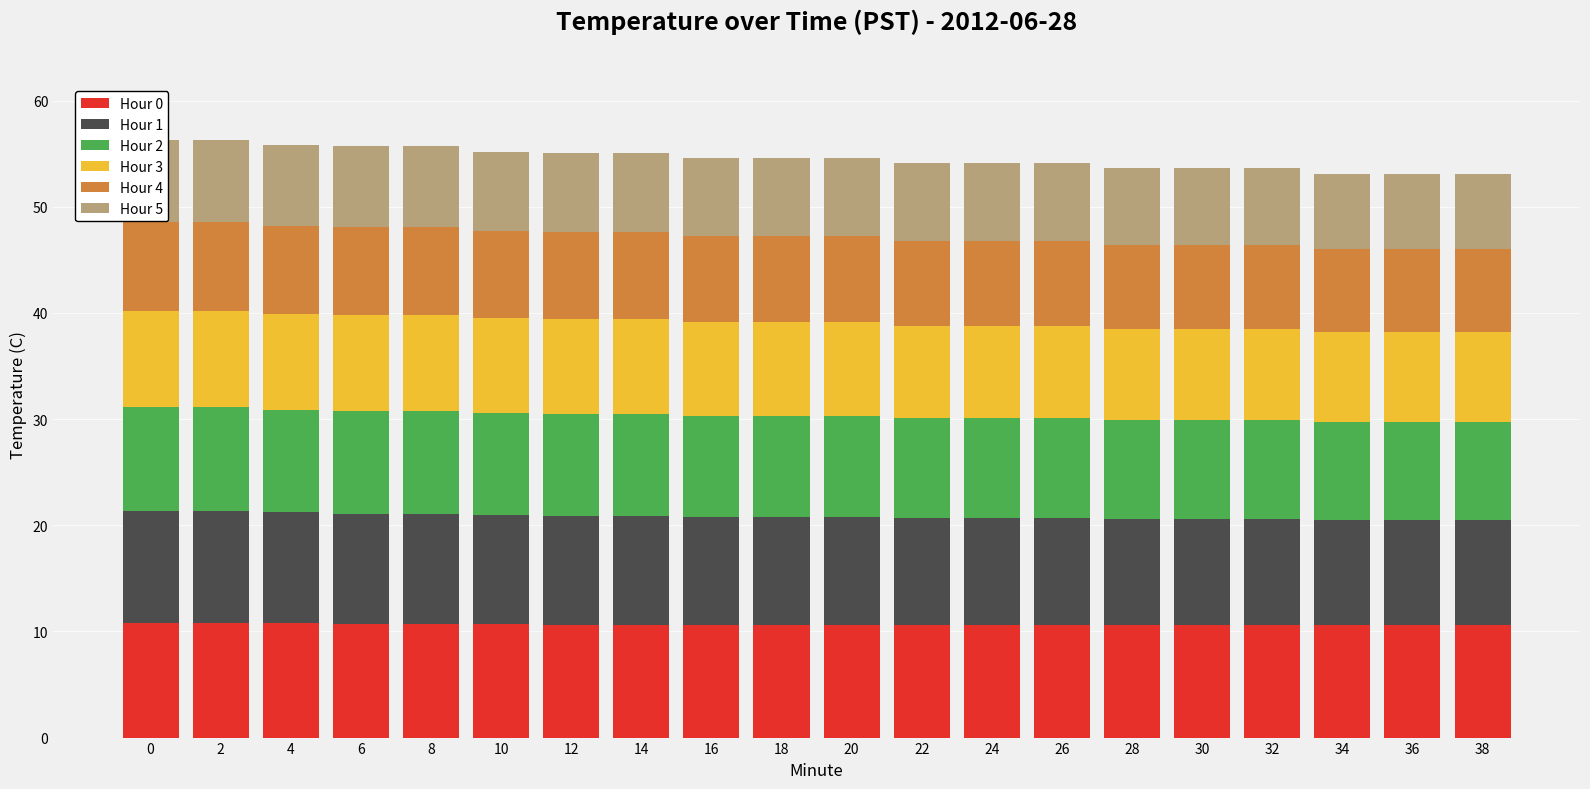

What are all the series names shown in the legend?

Hour 0, Hour 1, Hour 2, Hour 3, Hour 4, Hour 5